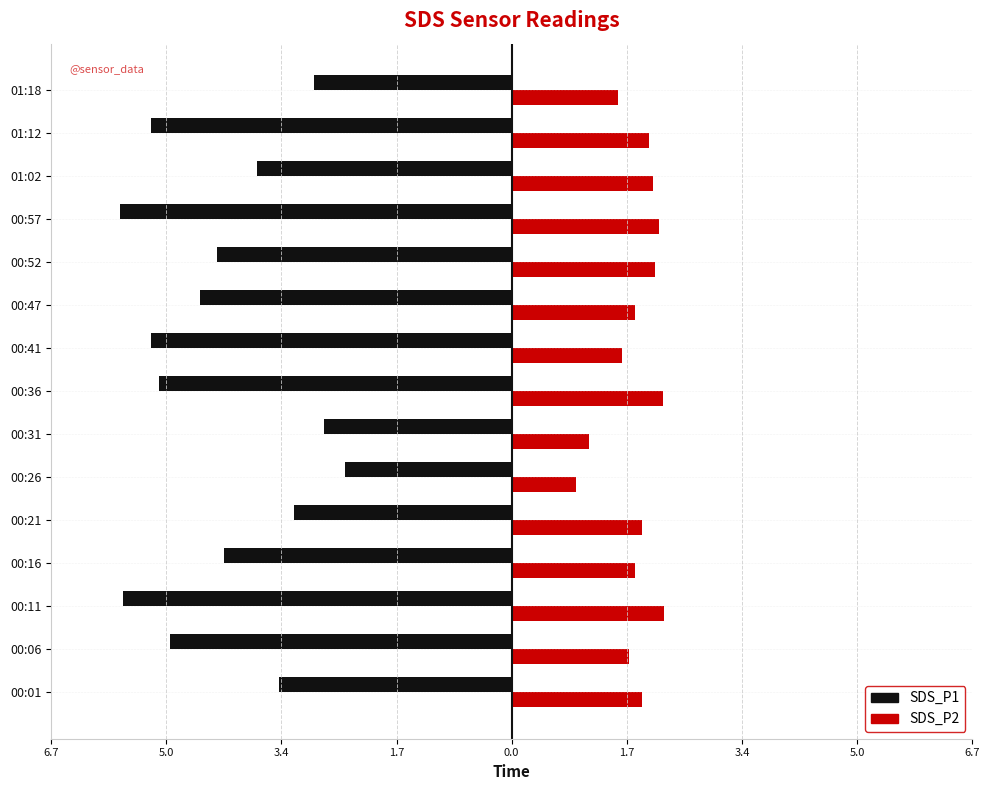

At how many categories does at least one series exceed -4?

15